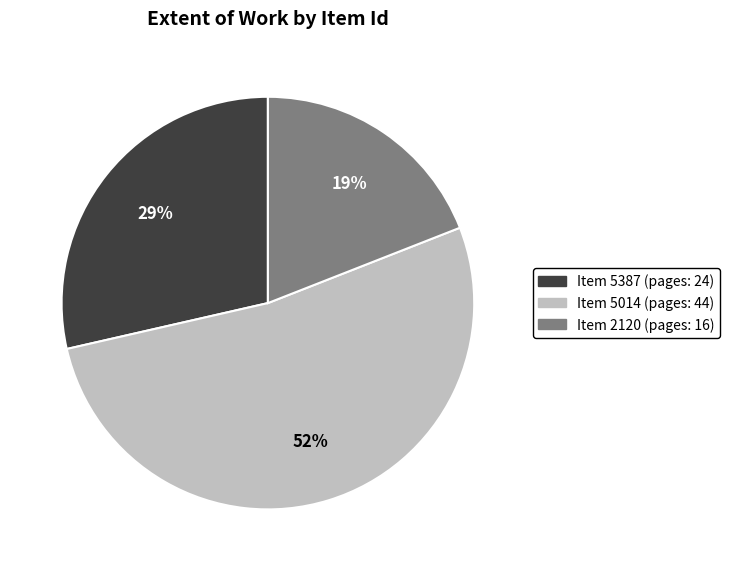

Does any single category account for the majority?

Yes